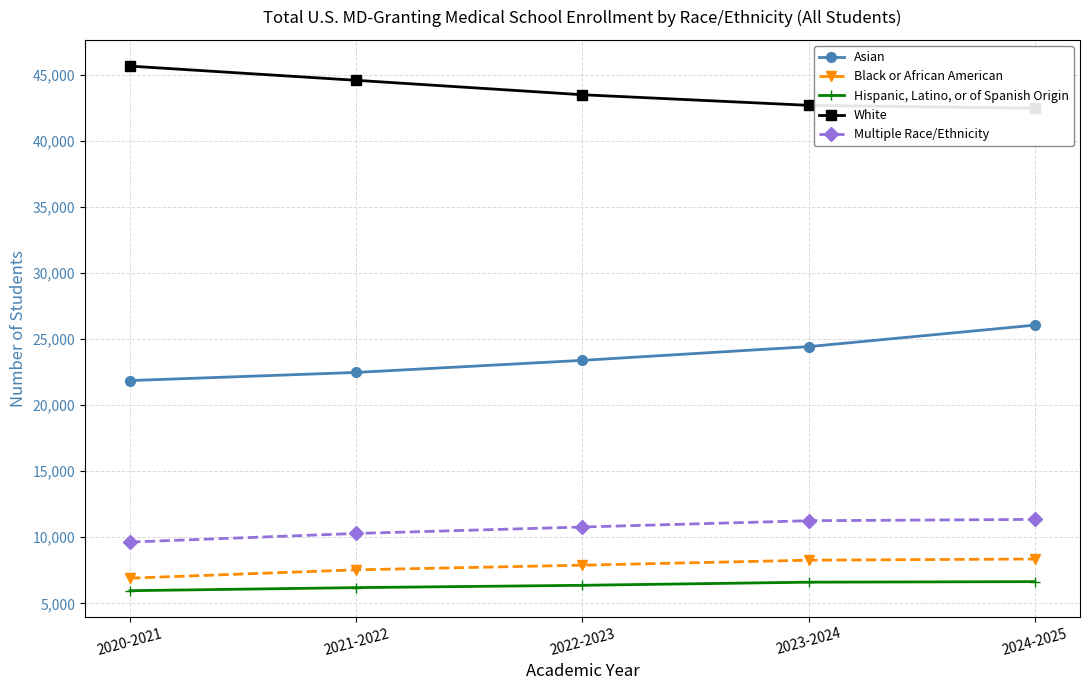

True or false: Asian and White intersect in this chart.

False